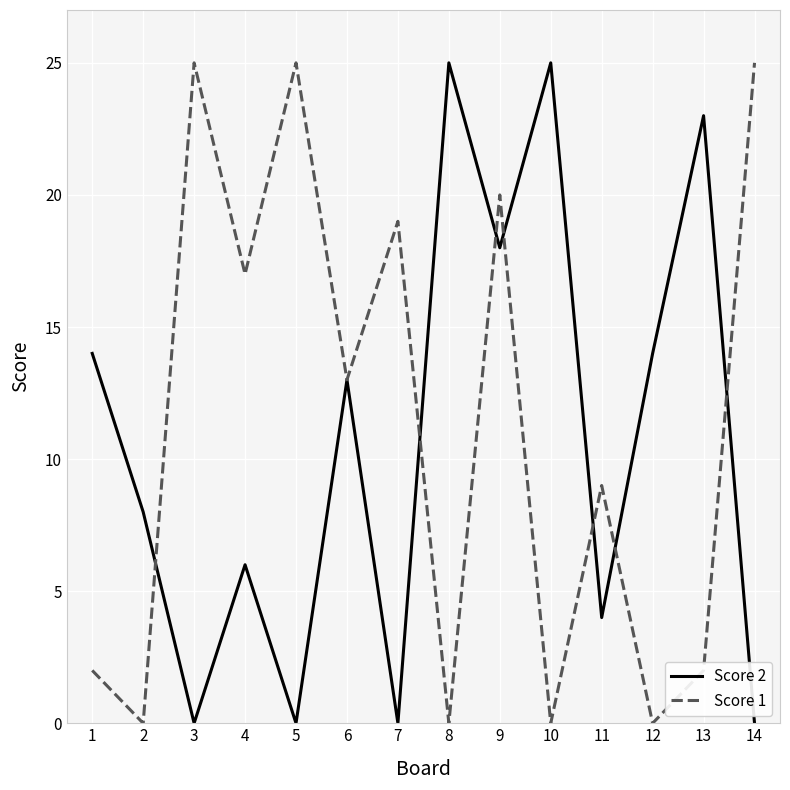

Reading left to right, what are all the values shown in this chart?

Score 2: 14	8	0	6	0	13	0	25	18	25	4	14	23	0
Score 1: 2	0	25	17	25	13	19	0	20	0	9	0	2	25